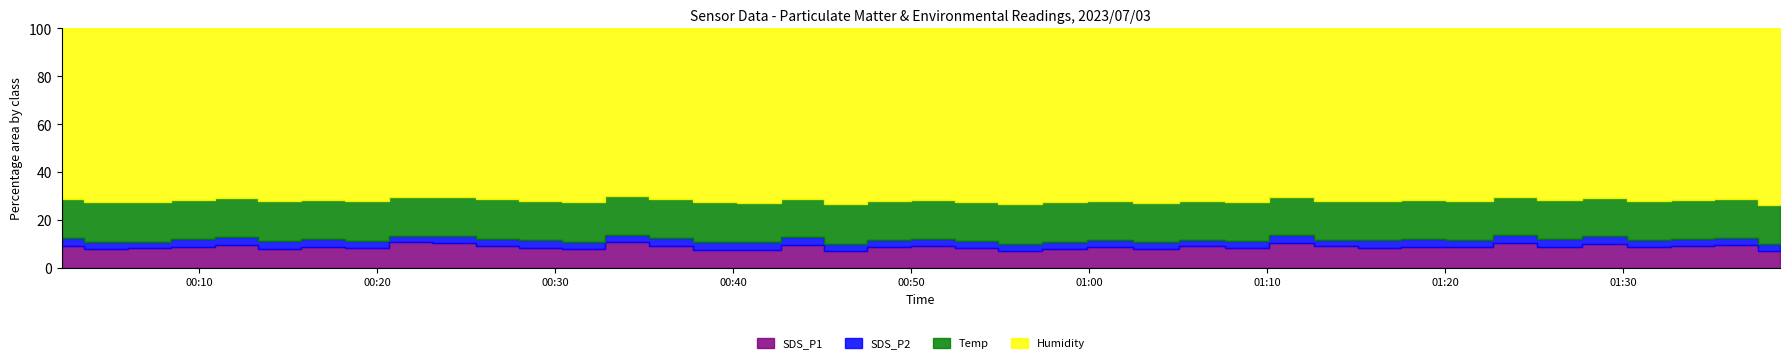

What is the difference between the maximum and minimum values in the SDS_P1 series?

3.9